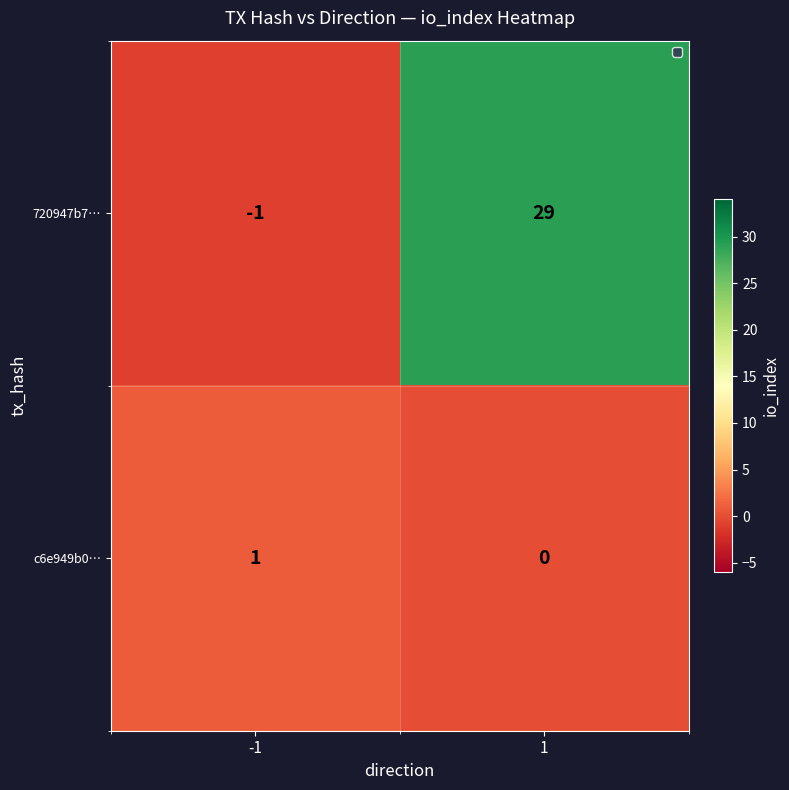

True or false: c6e949b0… has a value of 2 at -1.

False